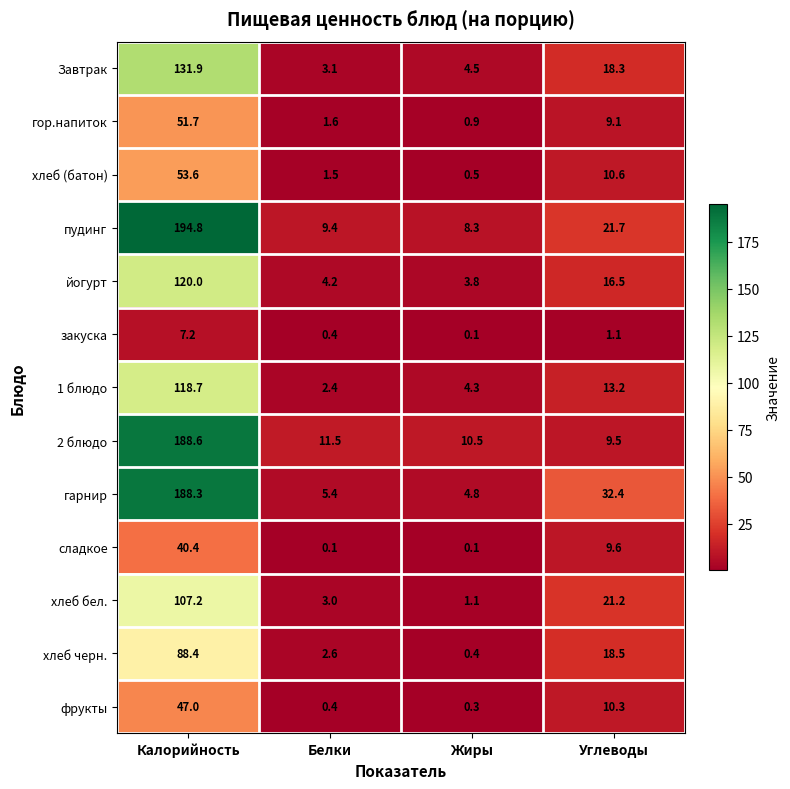

Which series has the widest spread of values?

пудинг